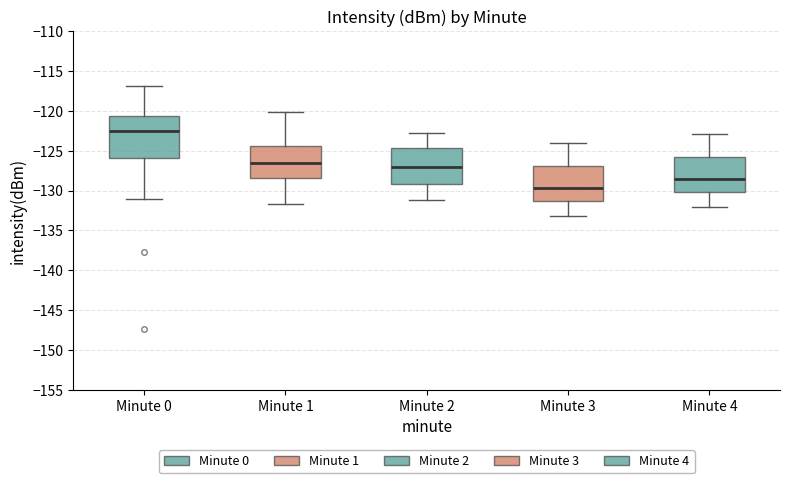

Comparing the boxes themselves (not the whiskers), which one is the tallest?

Minute 0